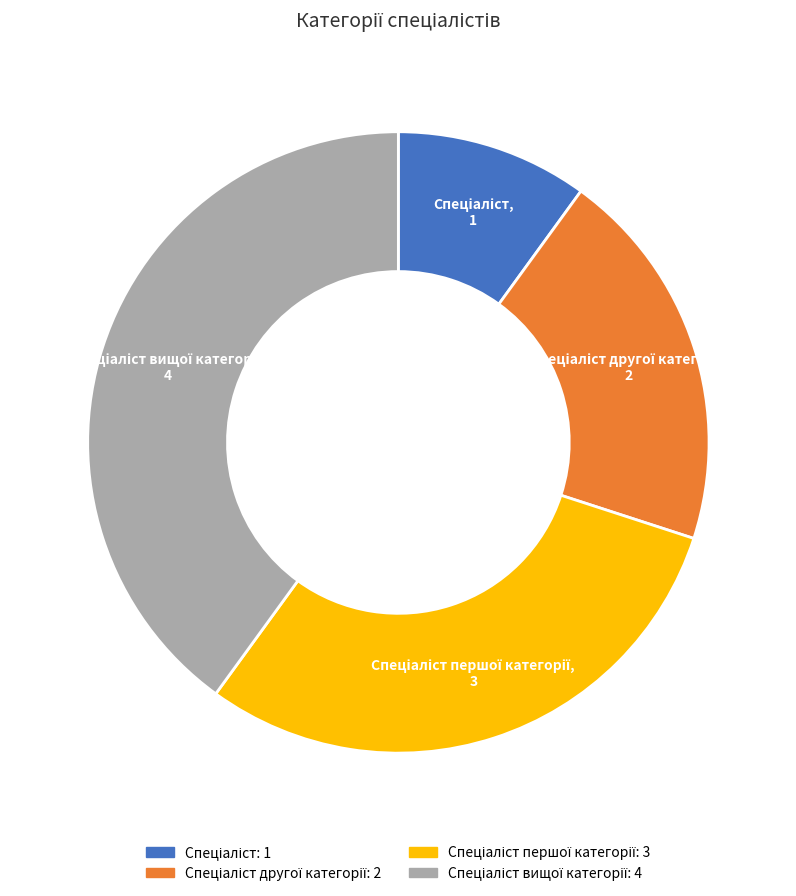

Is there any slice that represents more than half of the pie?

No